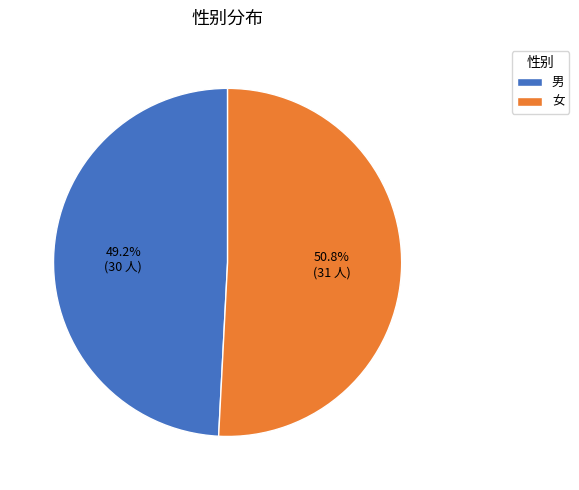

Which category has the biggest portion of the pie?

女